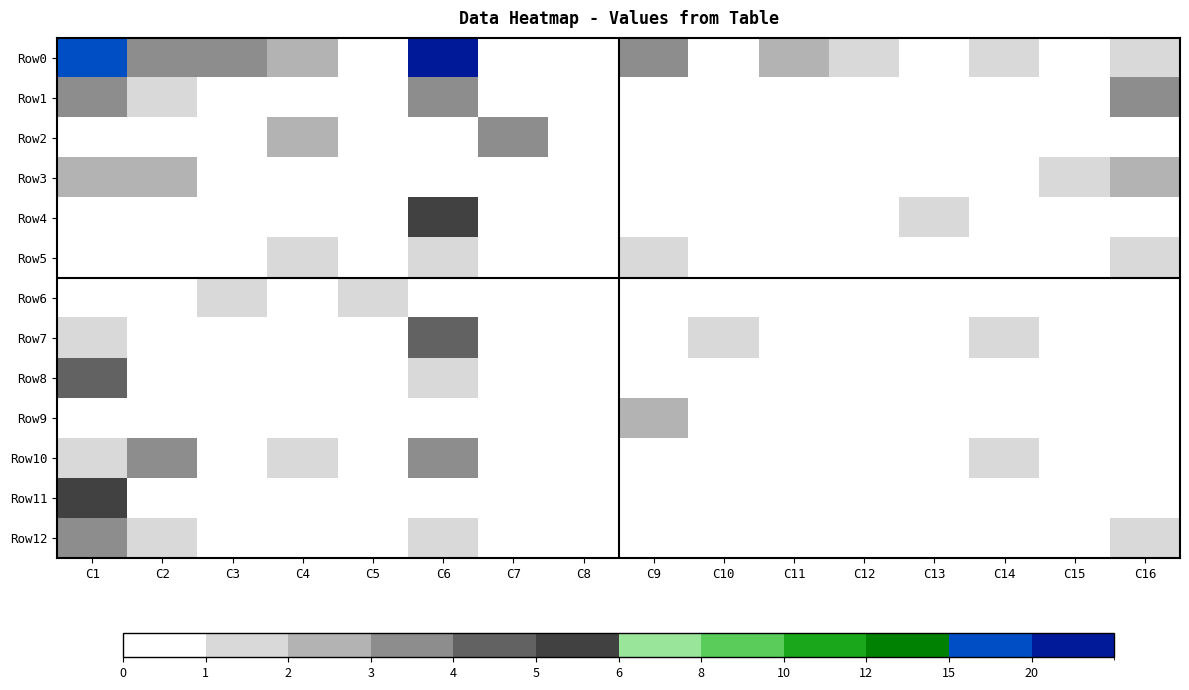

Rank the series by their maximum value, from lowest to highest.

Row5, Row6, Row3, Row9, Row1, Row2, Row10, Row12, Row7, Row8, Row4, Row11, Row0